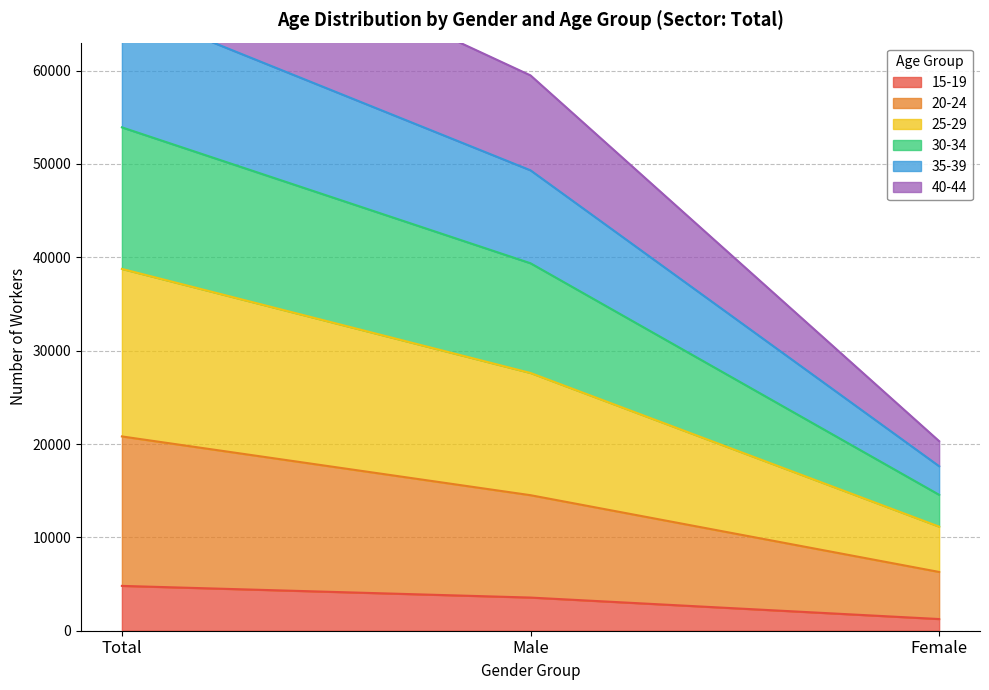

At how many categories does at least one series exceed 53080?

2